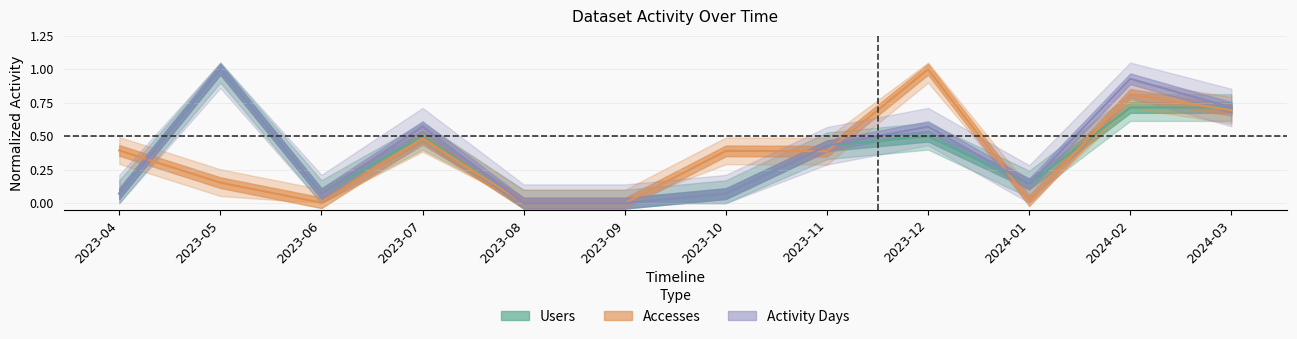

What is the total value across all series at 2023-10?

0.5